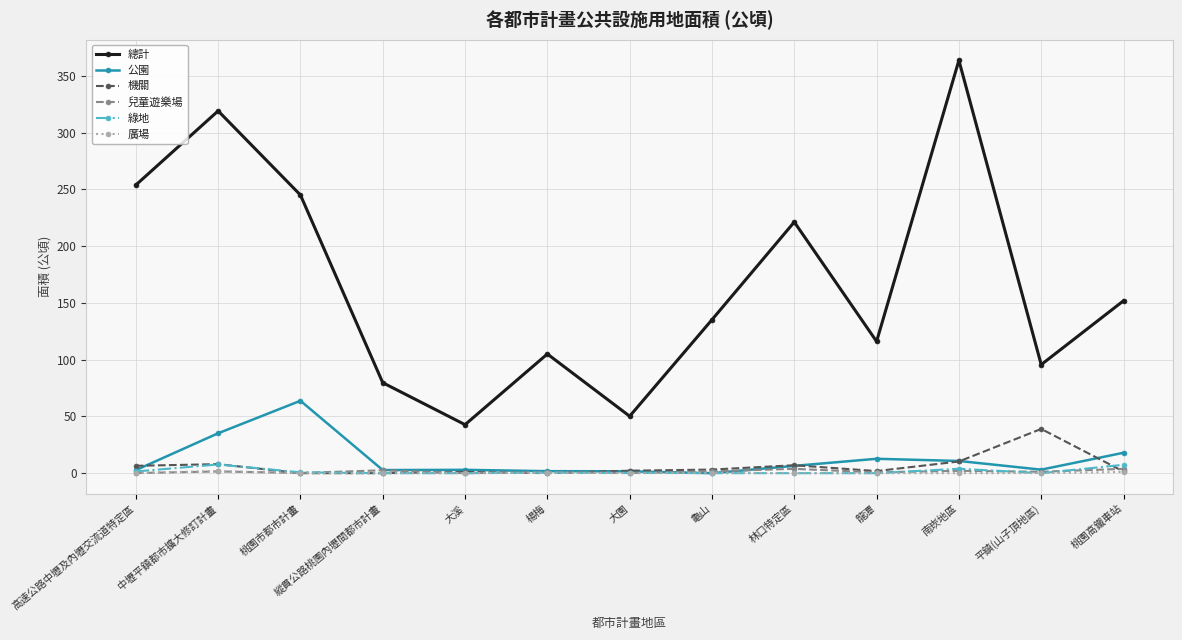

Is it true that 廣場 equals 0.0 at 南崁地區?

True